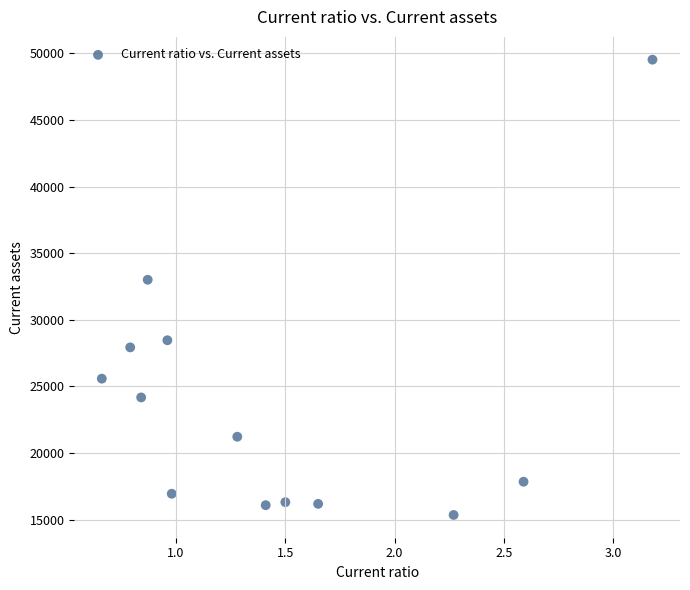

What Y value in the scatter plot is closest to 32436?

33002